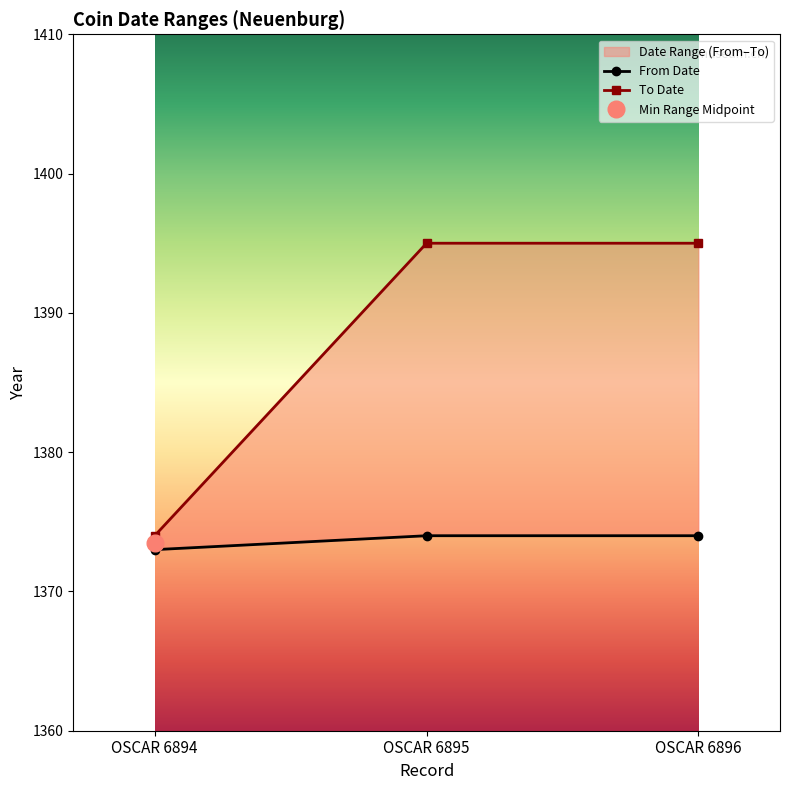

What is the sum of all From Date values?

4121